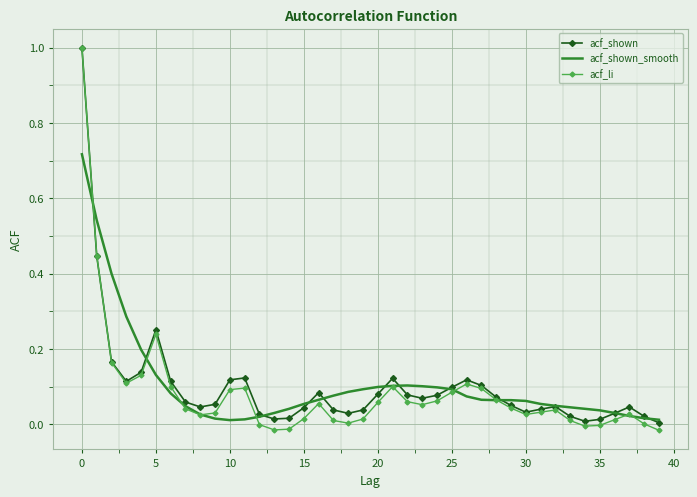

What is the maximum value for acf_shown?

1.0